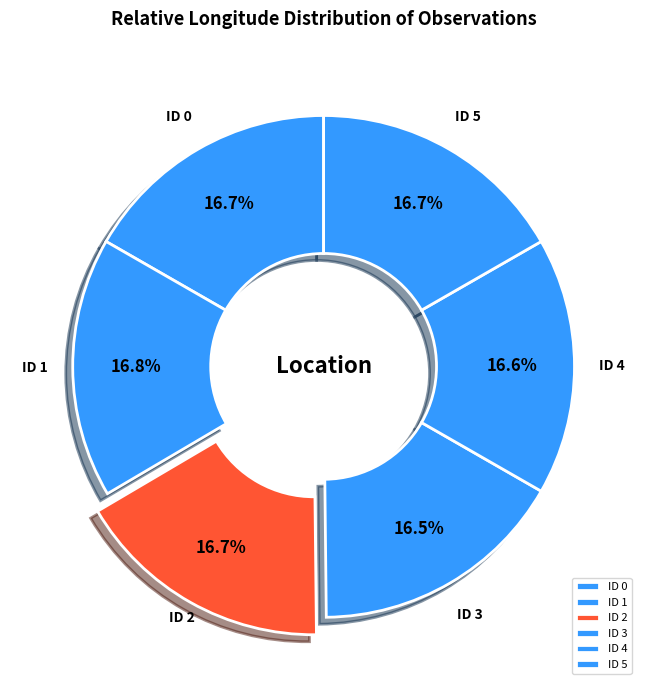

Combined, do ID 3 and ID 0 account for over 50%?

No